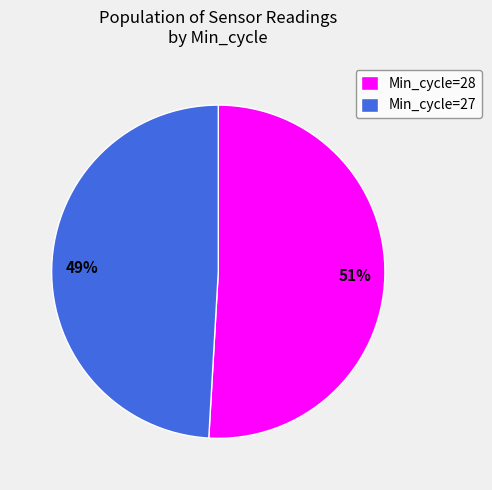

Rank the categories by value from lowest to highest.

Min_cycle=27, Min_cycle=28